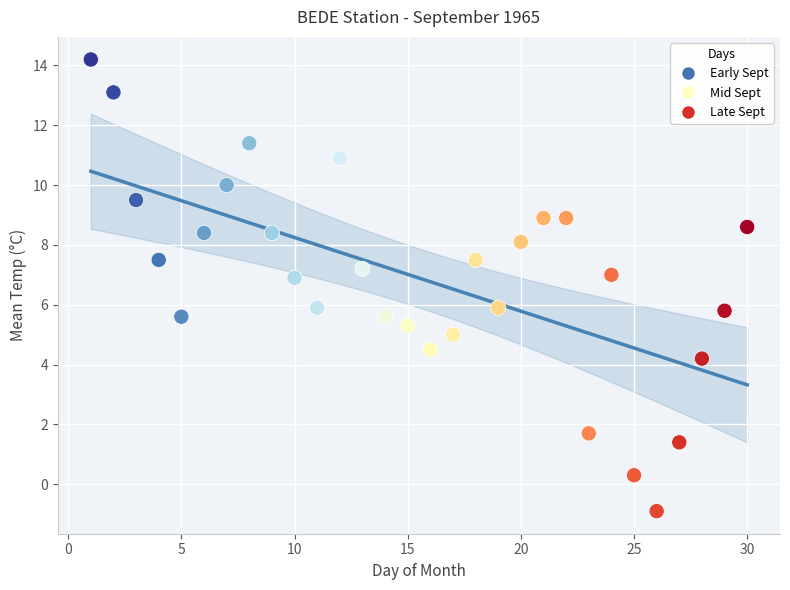

What is the range of X values (max minus min)?

29.0